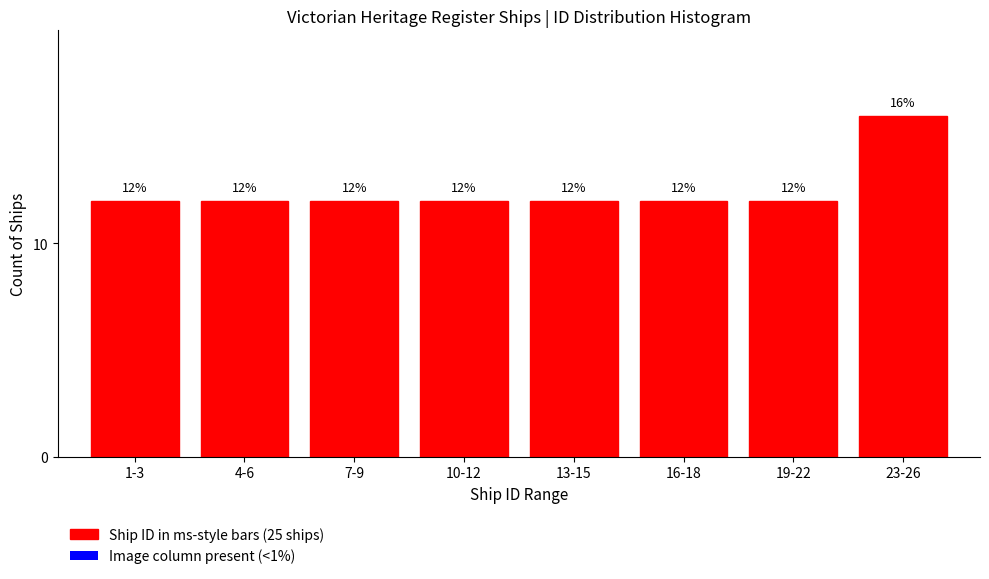

Reading left to right, what are all the values shown in this chart?

1-3=12	4-6=12	7-9=12	10-12=12	13-15=12	16-18=12	19-22=12	23-26=16